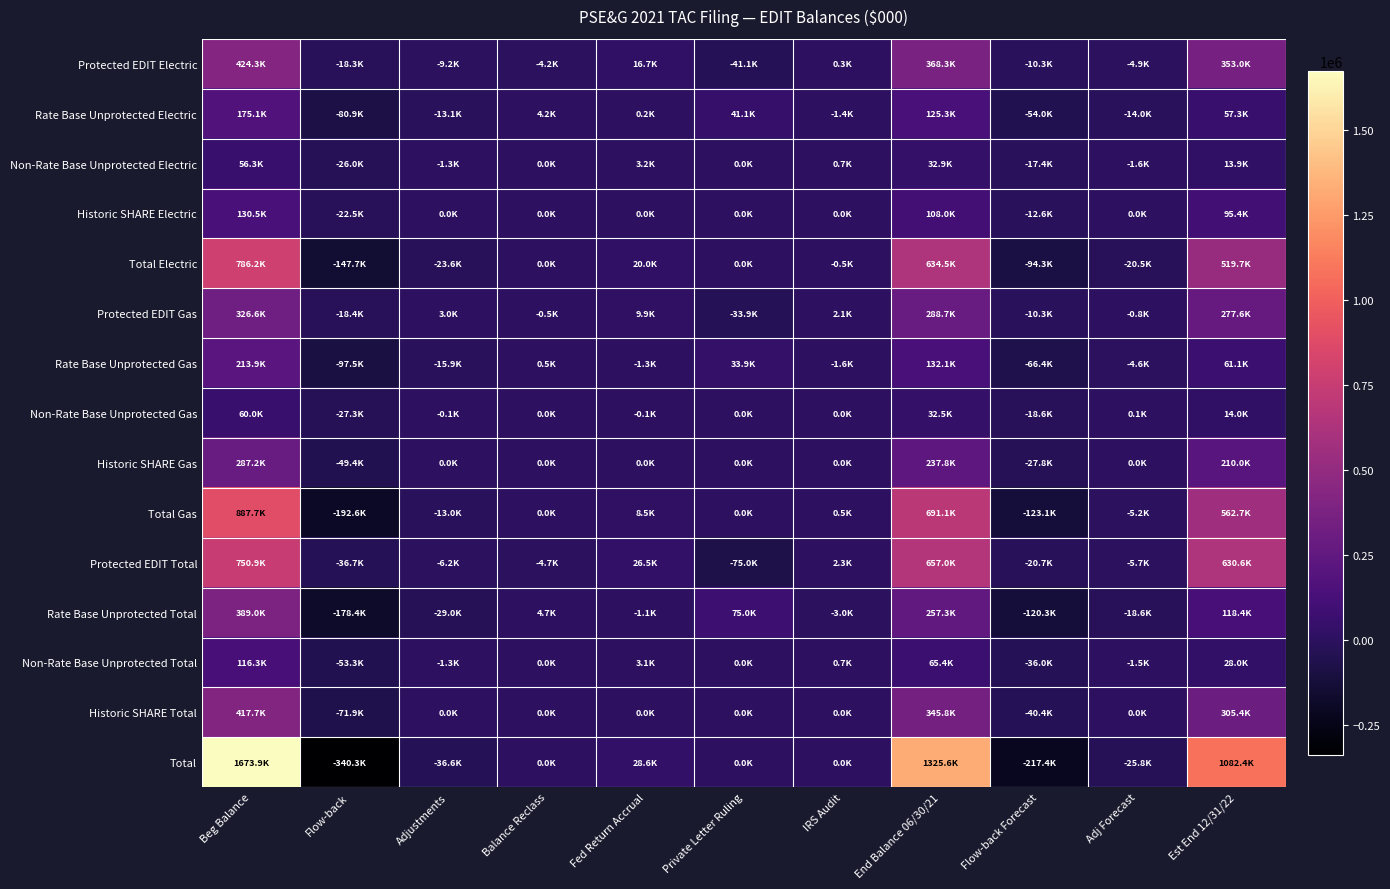

What is the spread (max minus min) of values at Beg Balance?

1617575.9